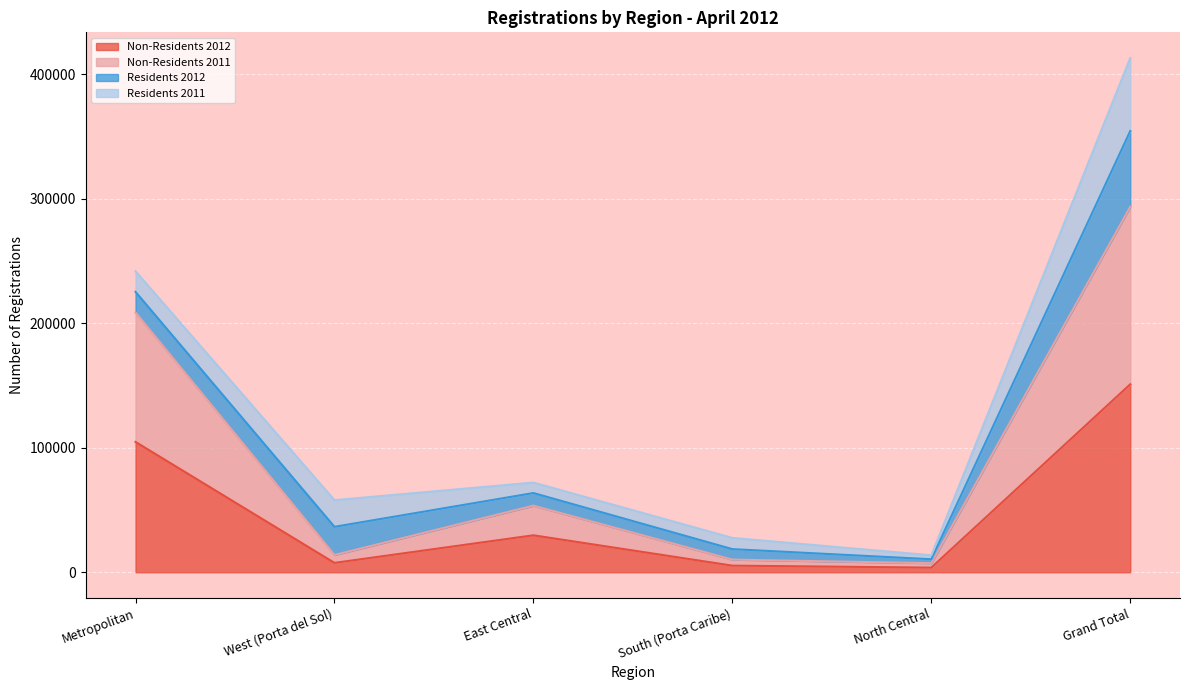

What is the value of the Non-Residents 2011 point at the 1st from the left?

208668